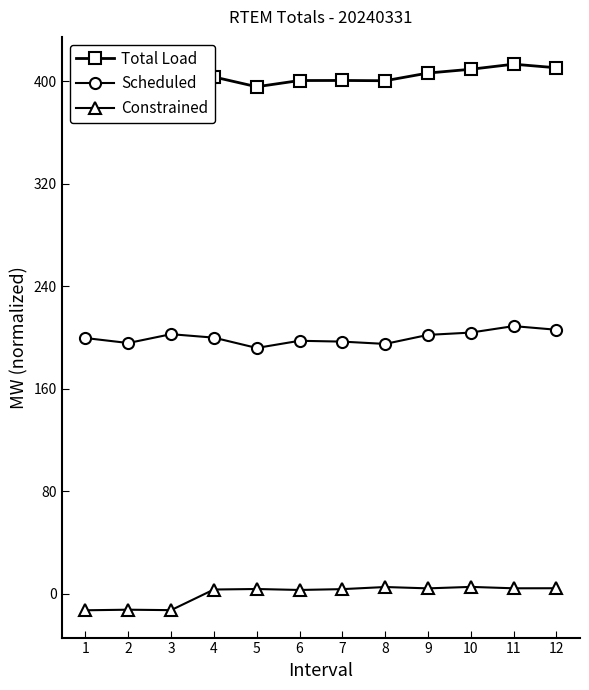

At which label does Scheduled first exceed 199?

1